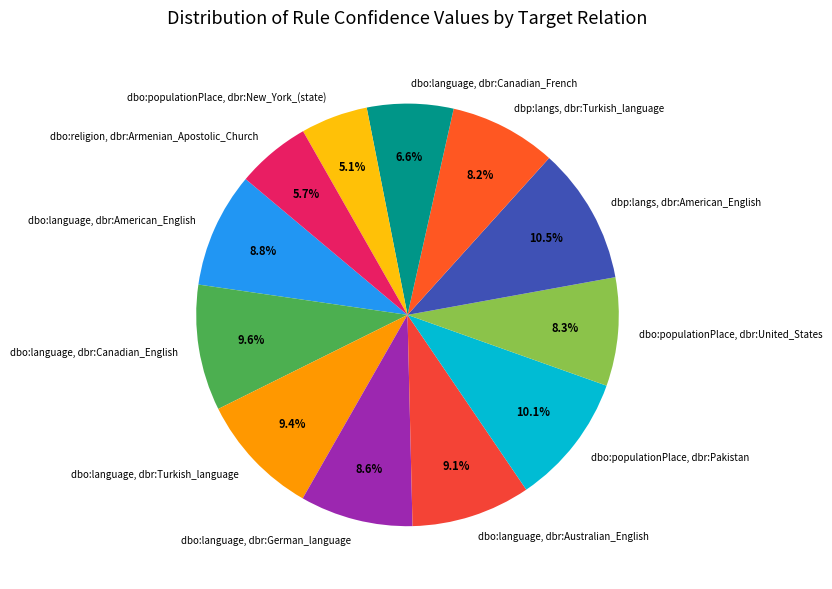

How many slices are in this pie chart?

12